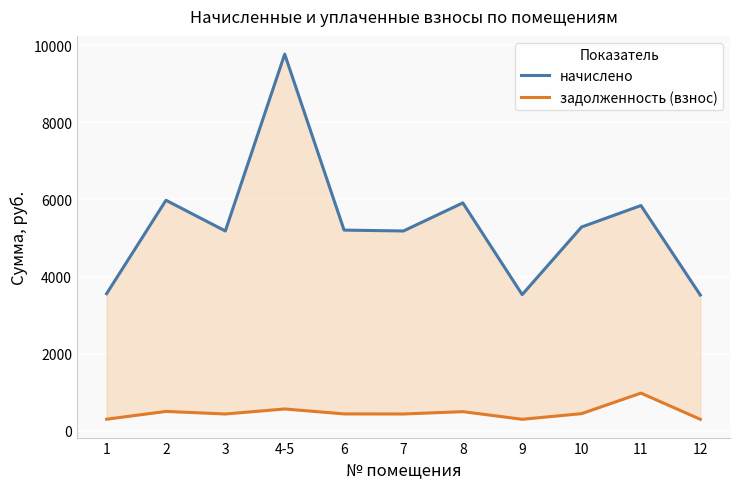

How many interior local valleys does the начислено series have?

3